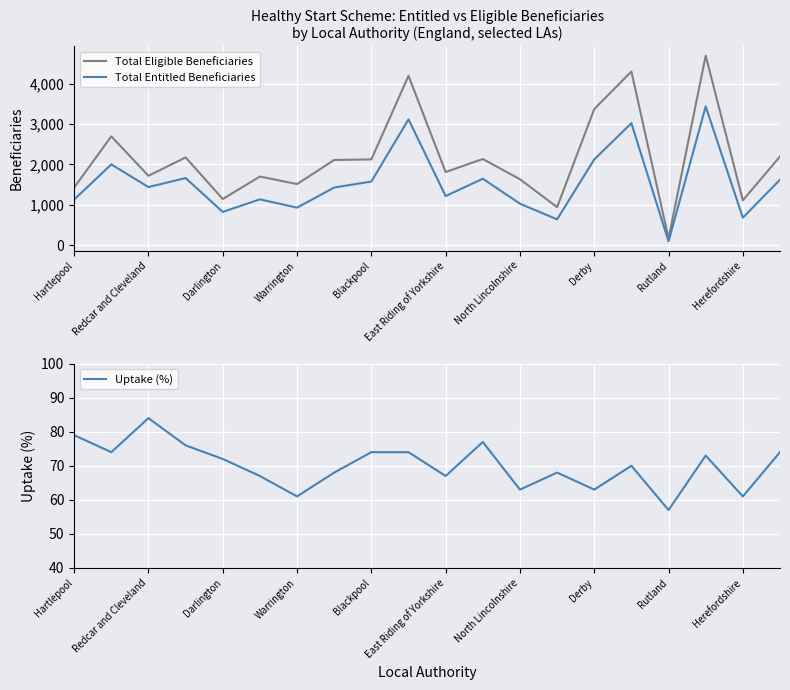

How many distinct data groups are displayed?

3